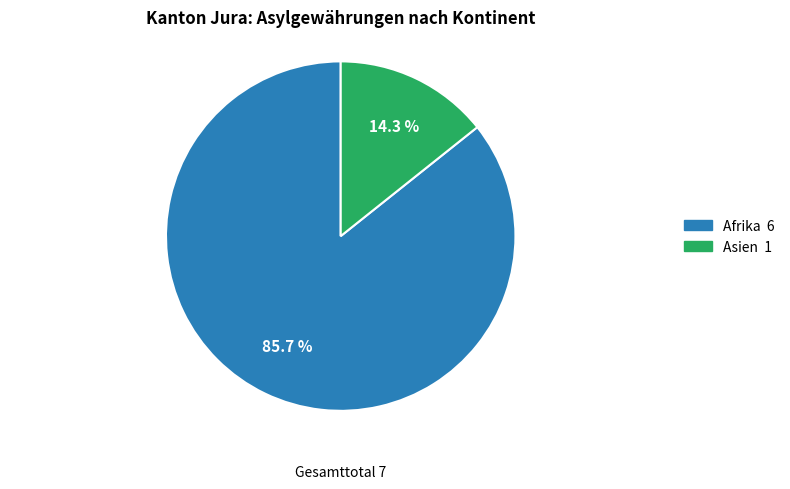

Does any single category account for the majority?

Yes